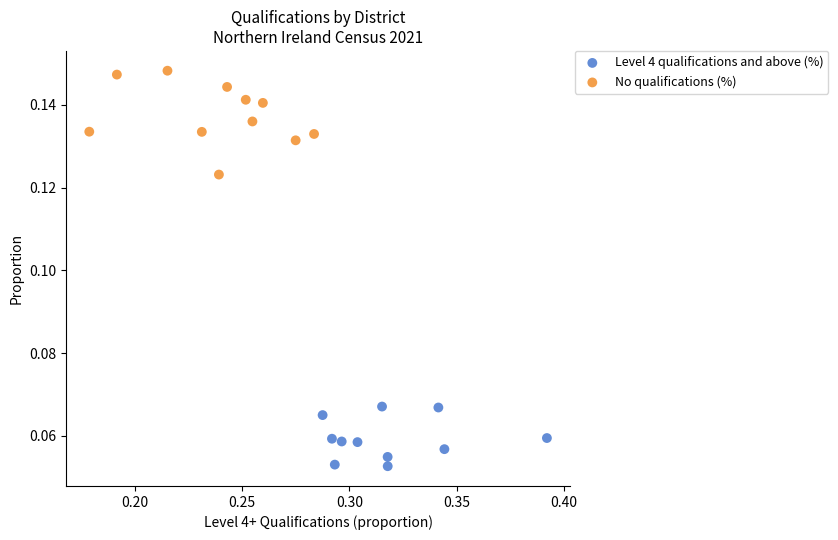

Which series reaches the maximum Y coordinate?

No qualifications (%)